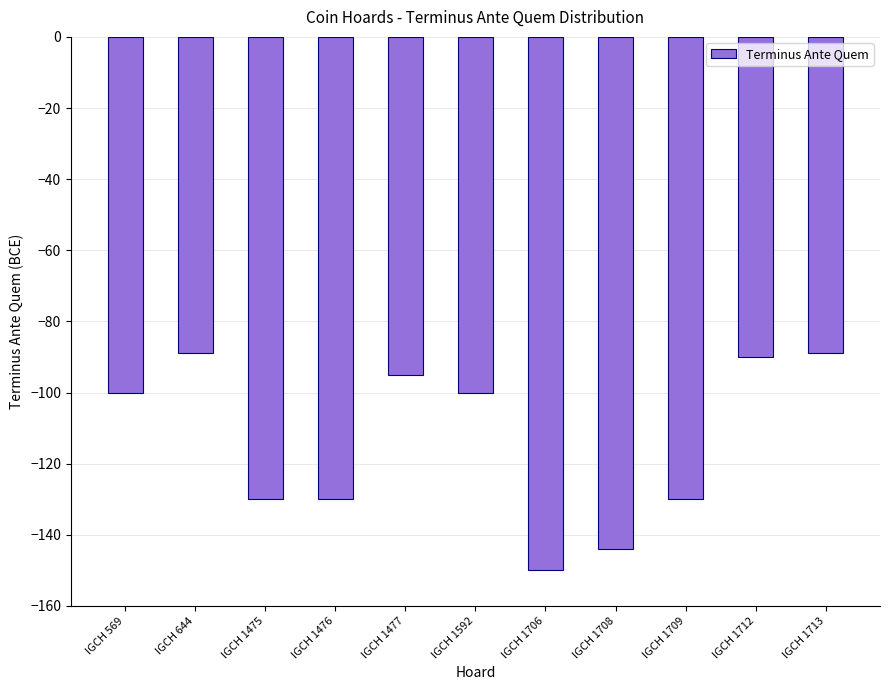

What is the change in value from IGCH 1708 to IGCH 1709?

+14